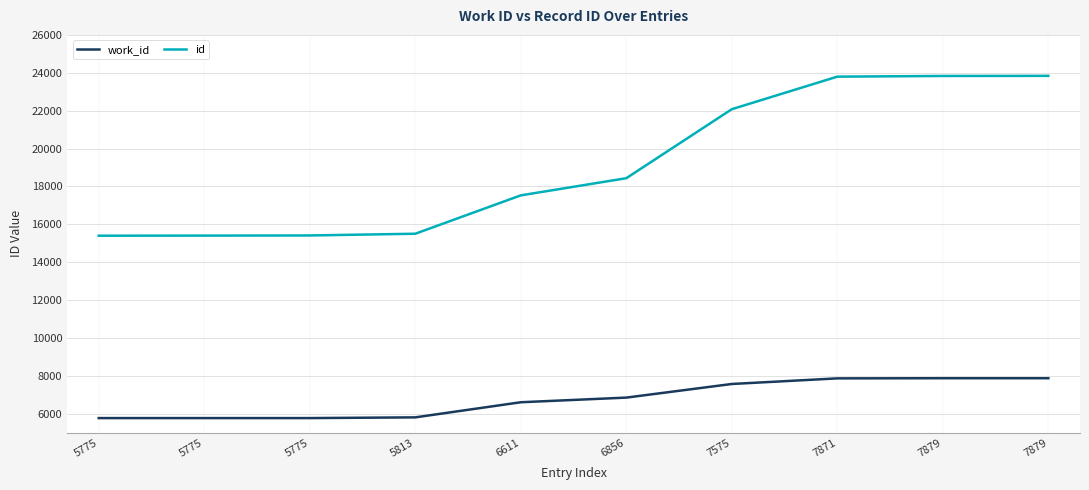

How many lines are shown in the chart?

2